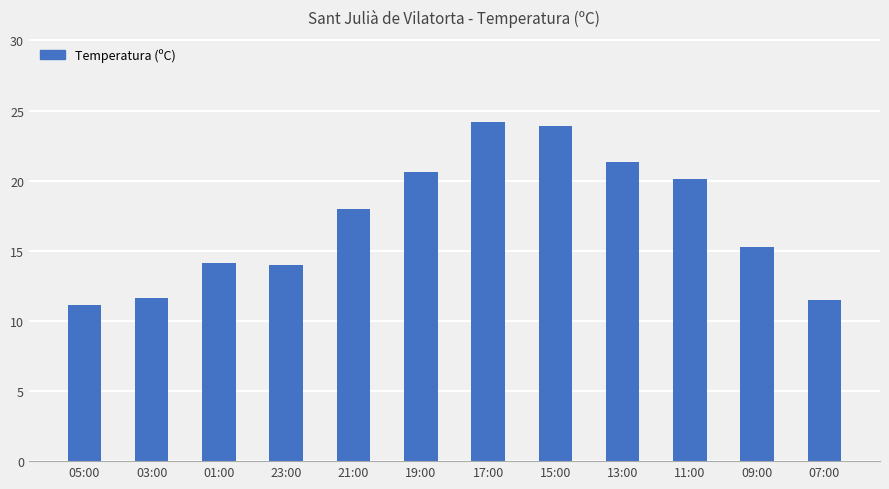

What is the value of the 6th bar from the left?

20.6